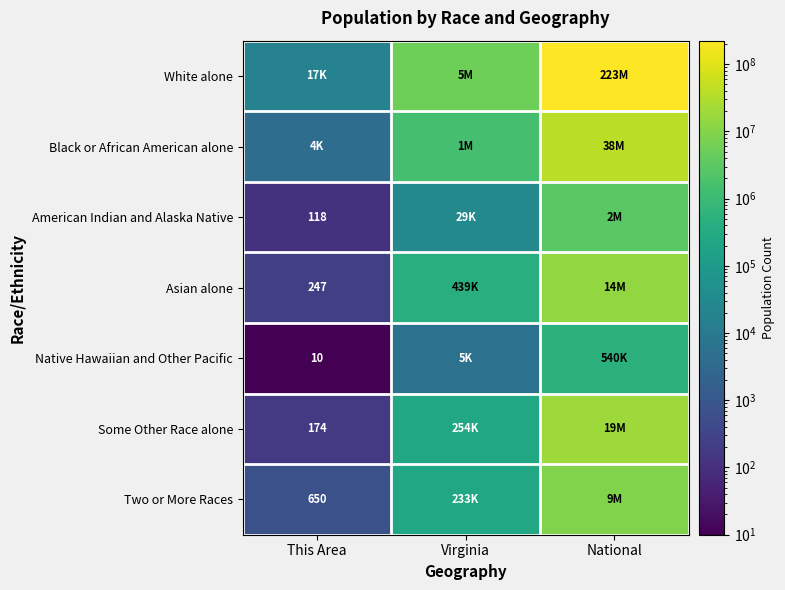

At how many categories does at least one series exceed 134792655?

1